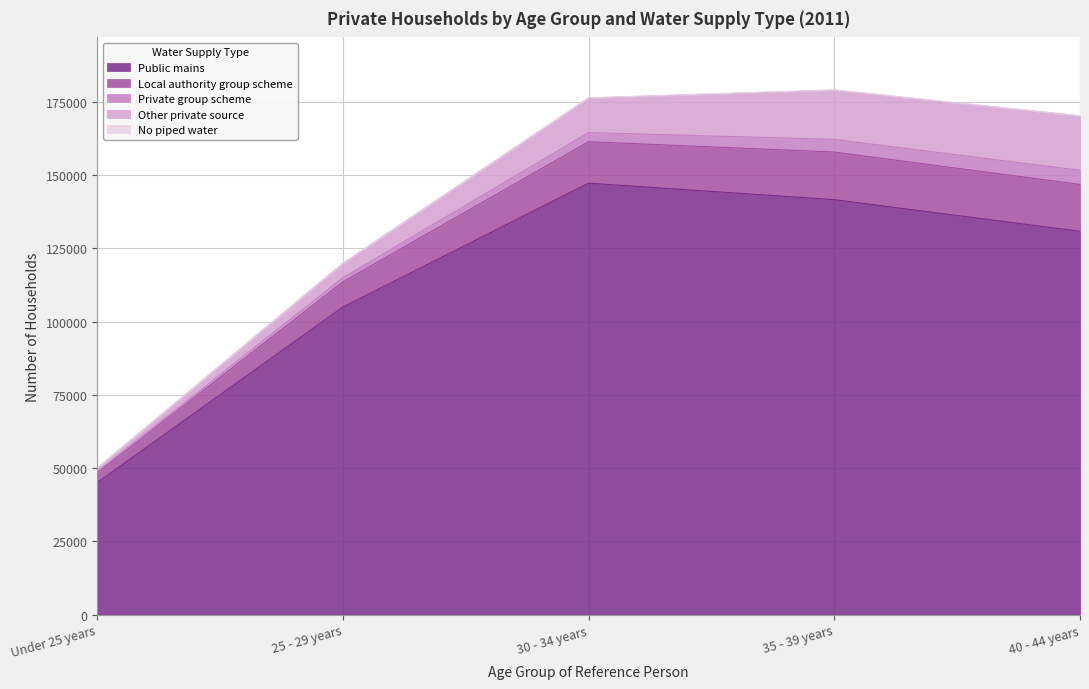

How many distinct data groups are displayed?

5